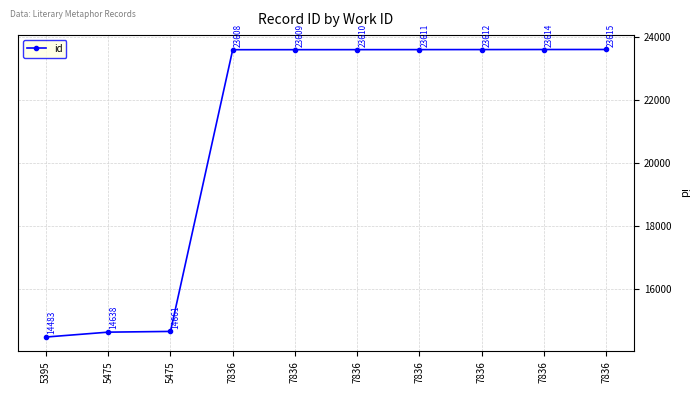

Where does the data first go above 23610?

7836